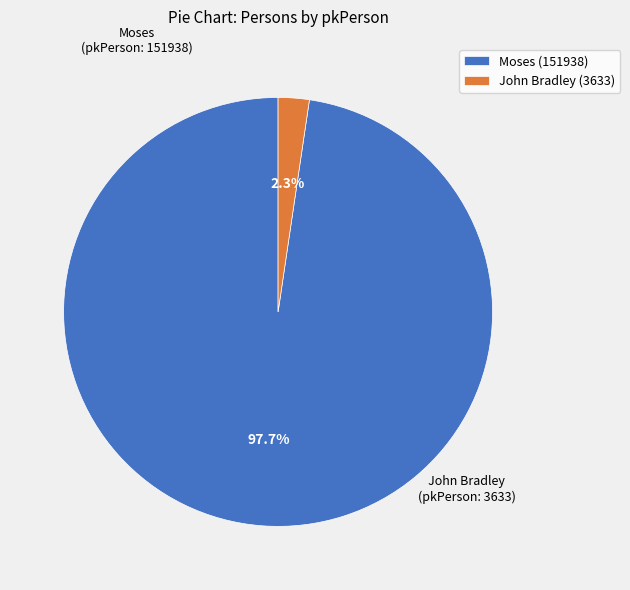

Do John Bradley (pkPerson: 3633) and Moses (pkPerson: 151938) together represent more than half of the pie?

Yes